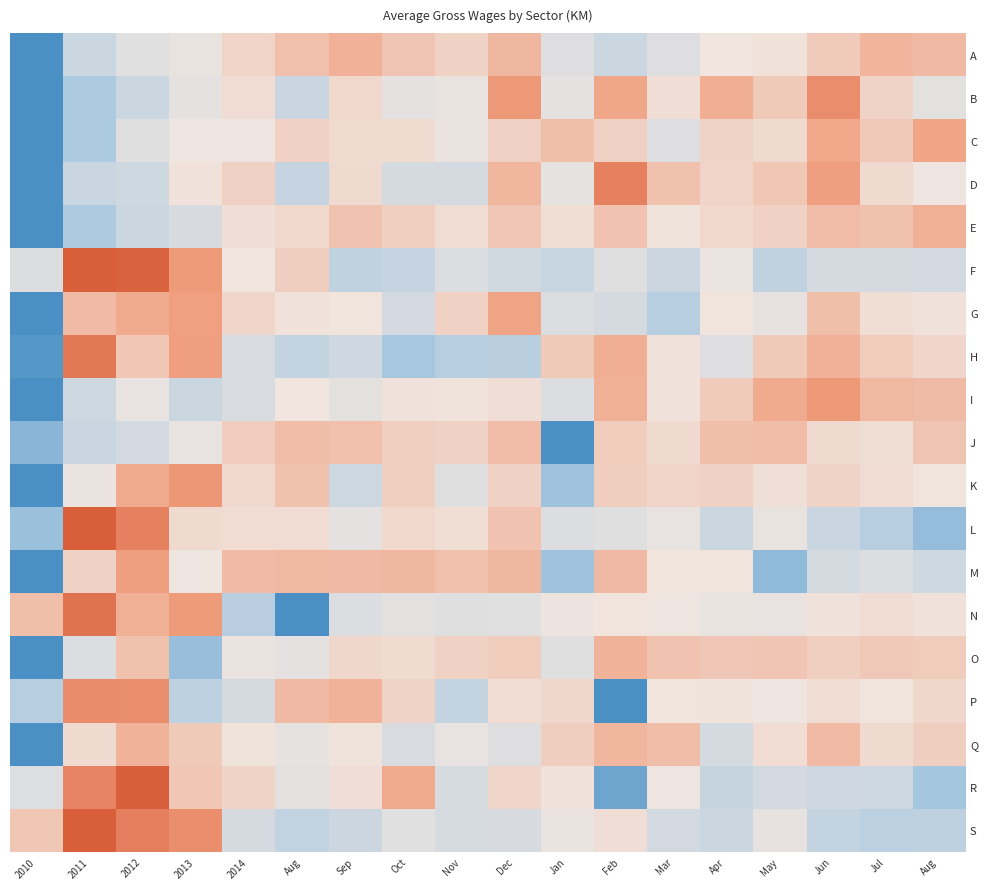

Which has a higher value, Mar or Jun?

Jun